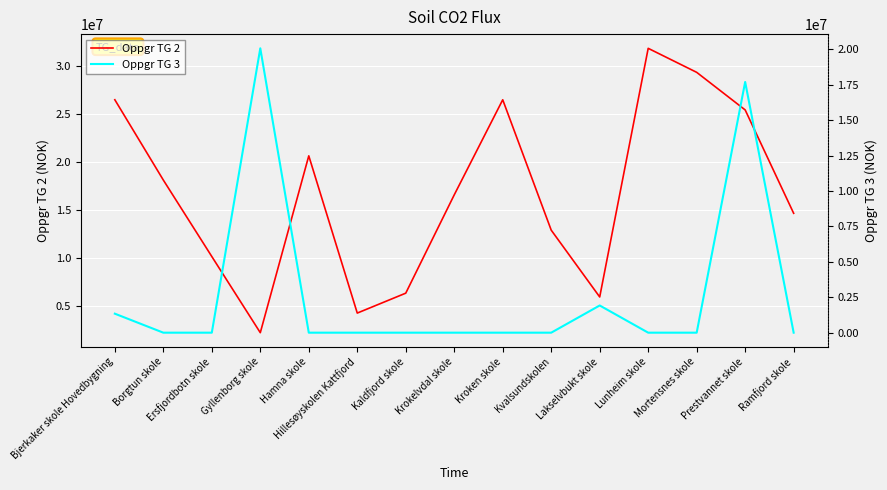

Is this an area chart (filled region under the line)?

No